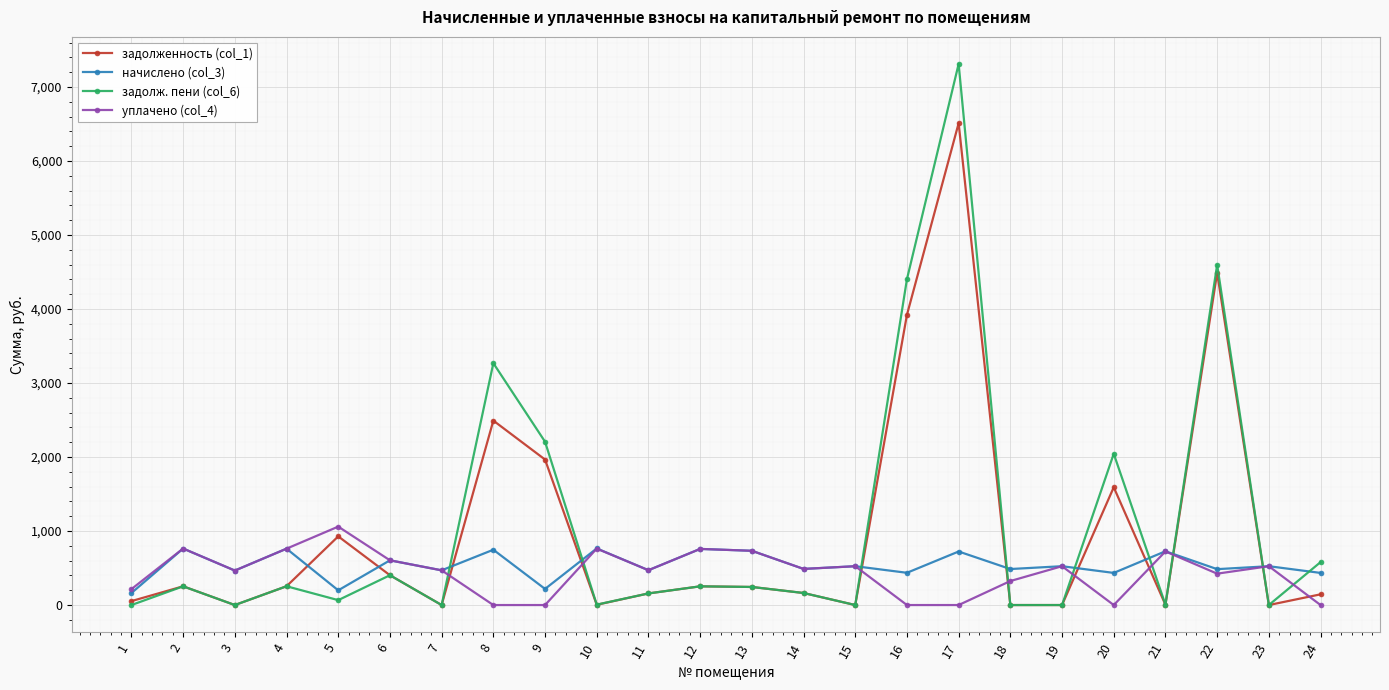

Where does the задолж. пени (col_6) series first go above 244?

2